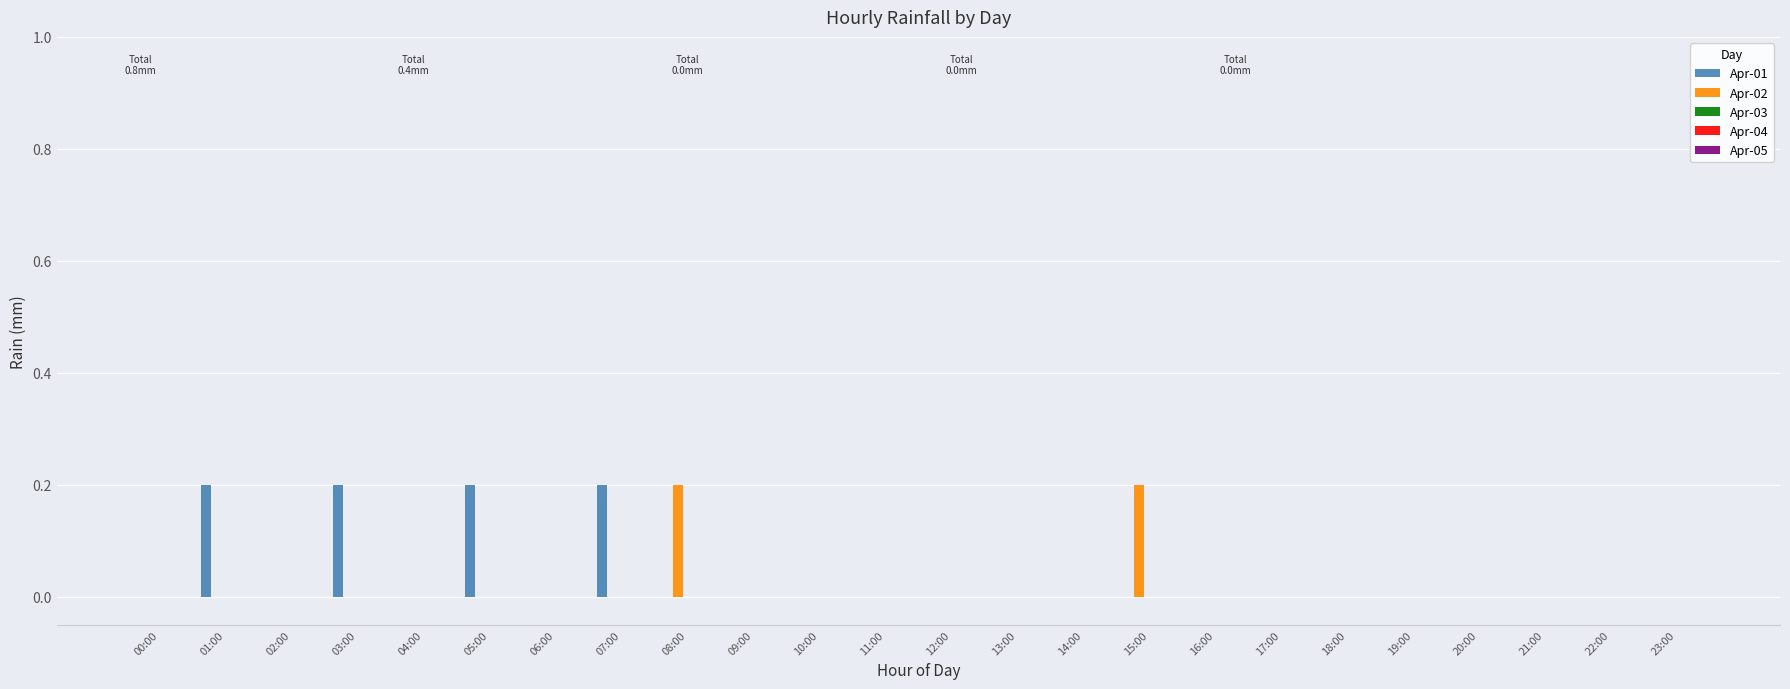

Is the value of Apr-01 at 03:00 greater than the value of Apr-02 at 14:00?

Yes